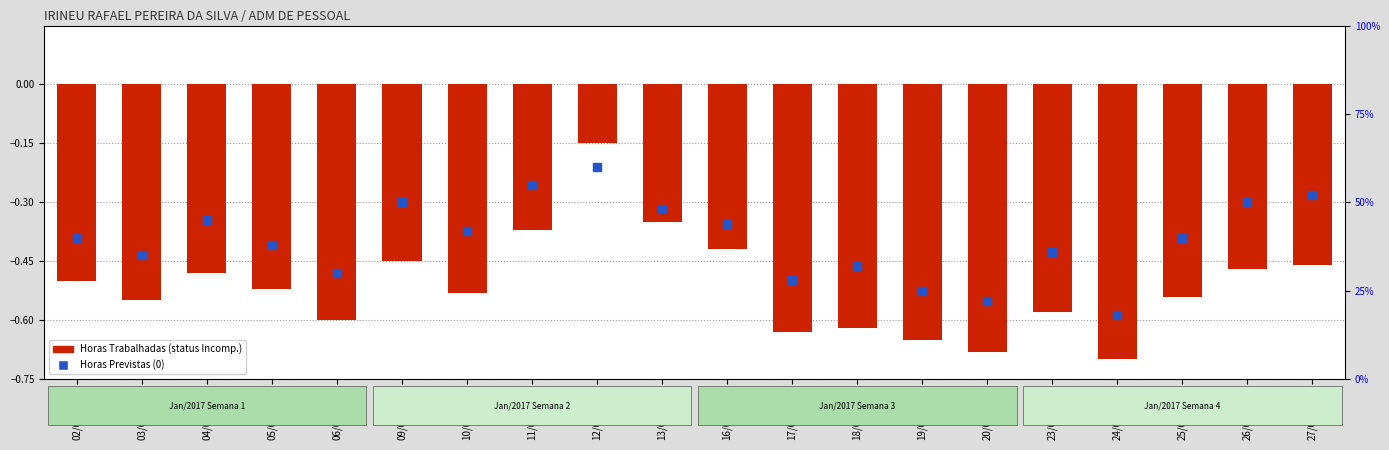

Which series reaches the maximum Y coordinate?

Horas Previstas (0)